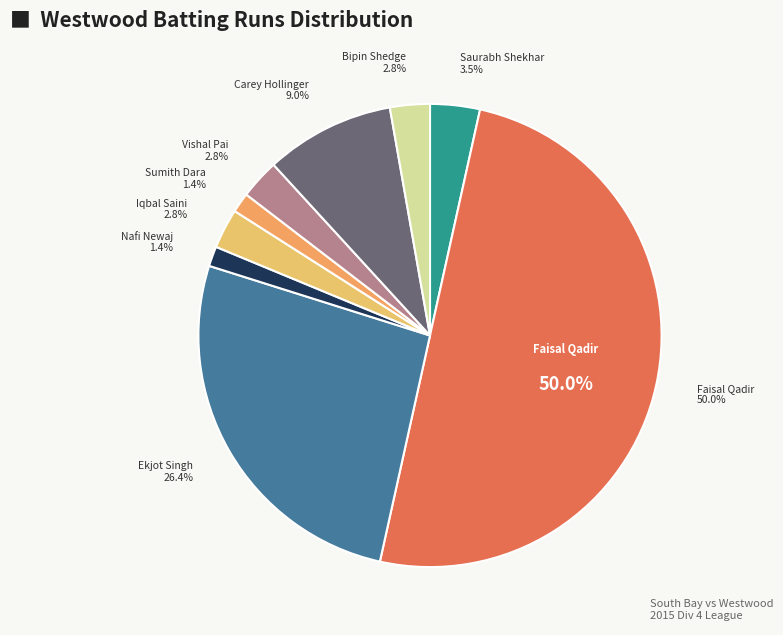

What percentage is NOT represented by Bipin Shedge?

97.2%